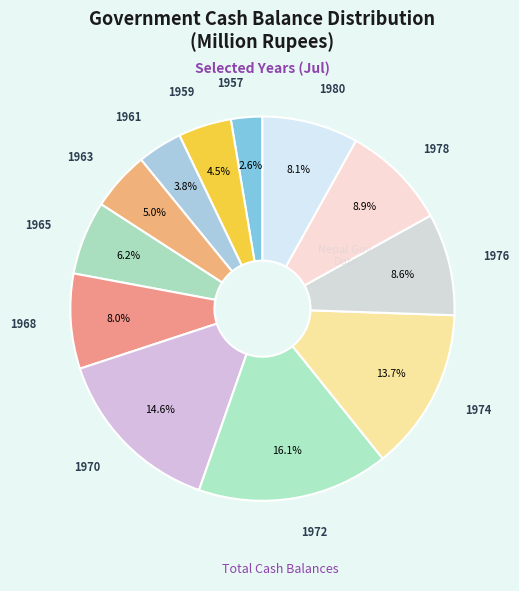

Count the number of slices in the pie.

12